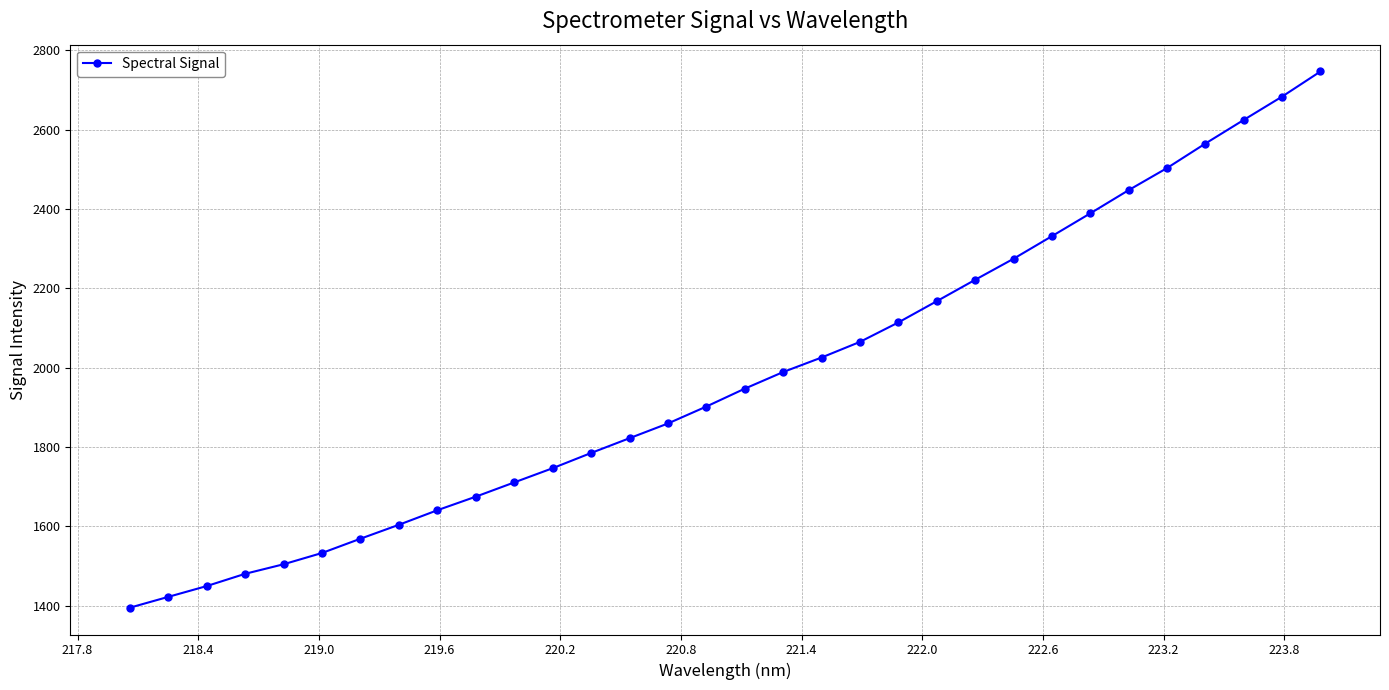

What is the sum of all values?

63195.9